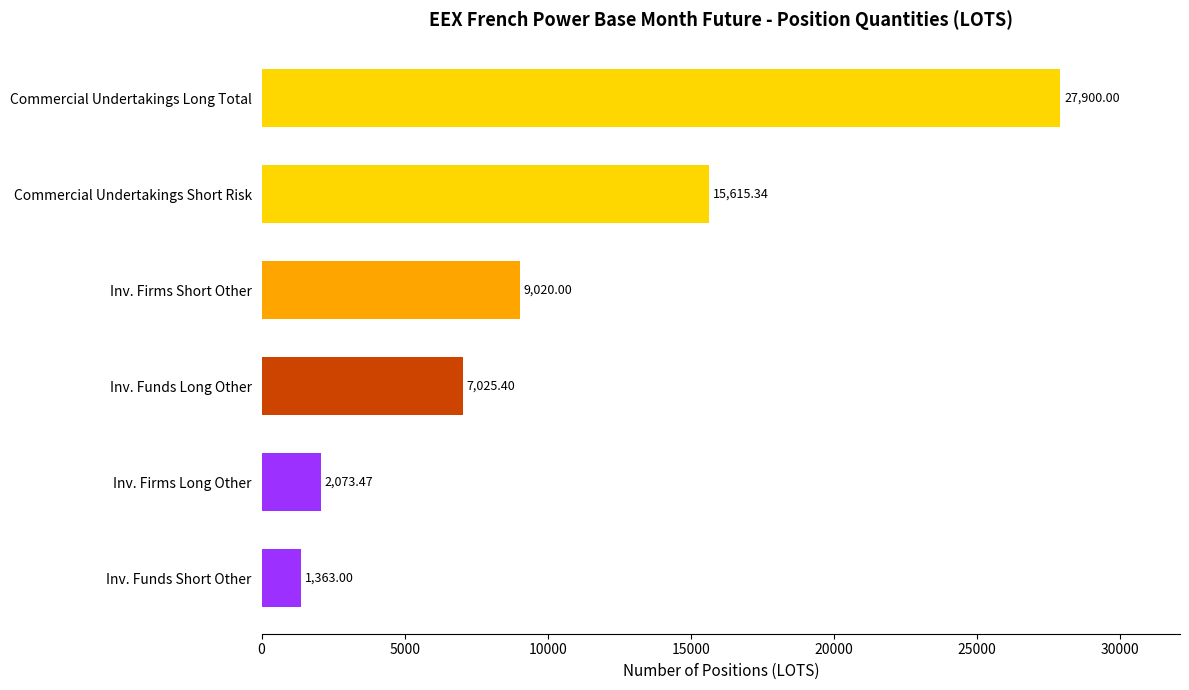

What is the difference between the maximum and minimum values?

26537.0